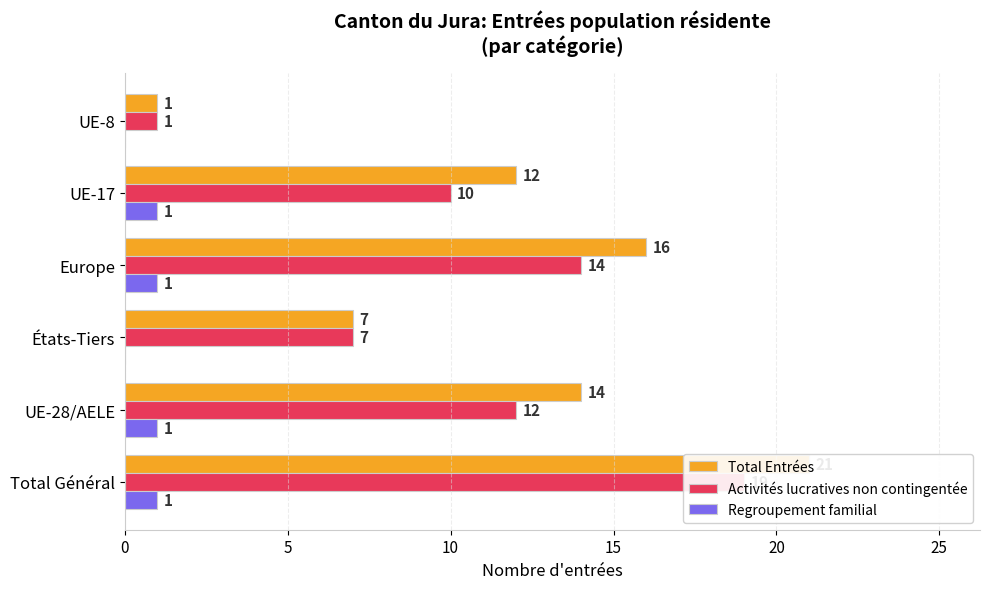

The Total Entrées series shows 14 at UE-28/AELE. True or false?

True